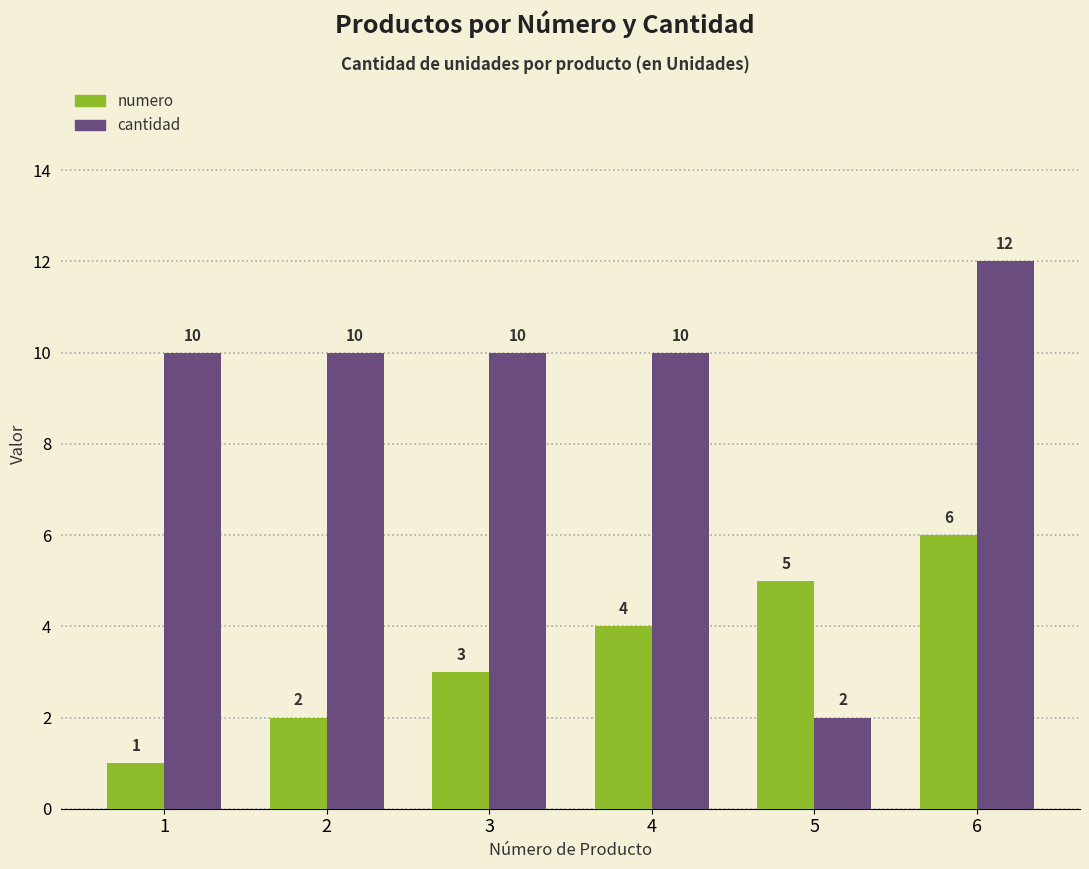

At which category is the sum across all series the highest?

6